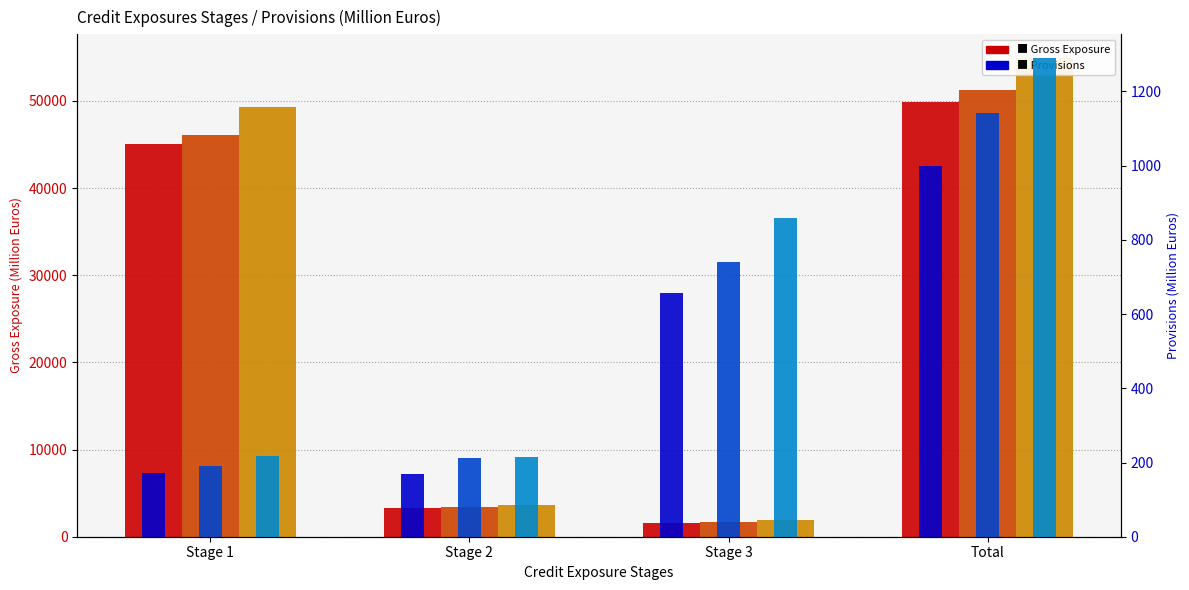

What is the label of the 3rd bar from the right?

Stage 2